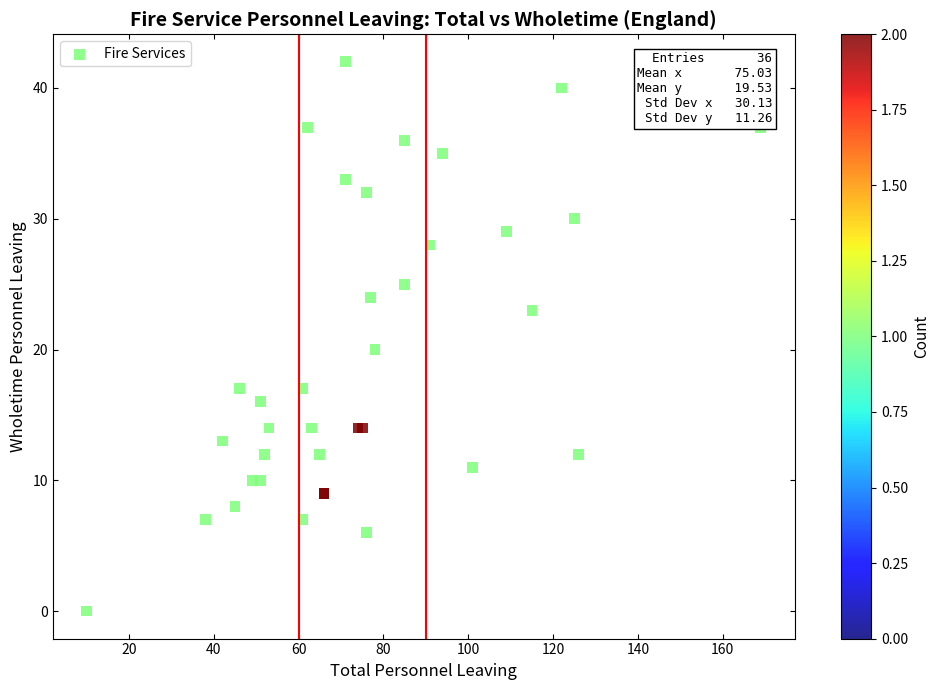

What Y value in the scatter plot is closest to 21?

20